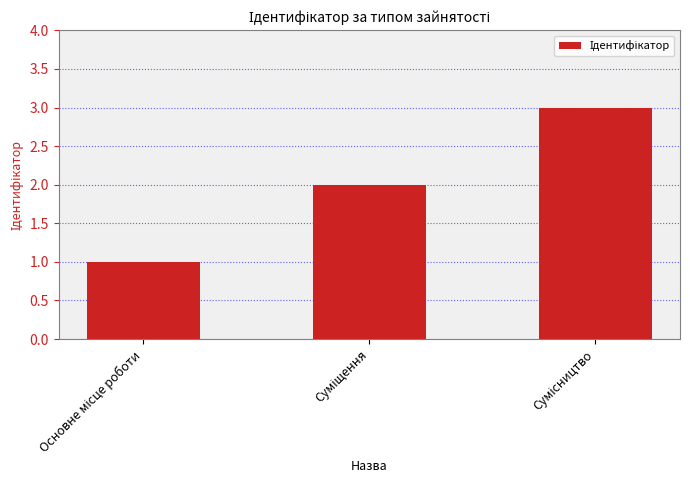

What is the sum of all values?

6